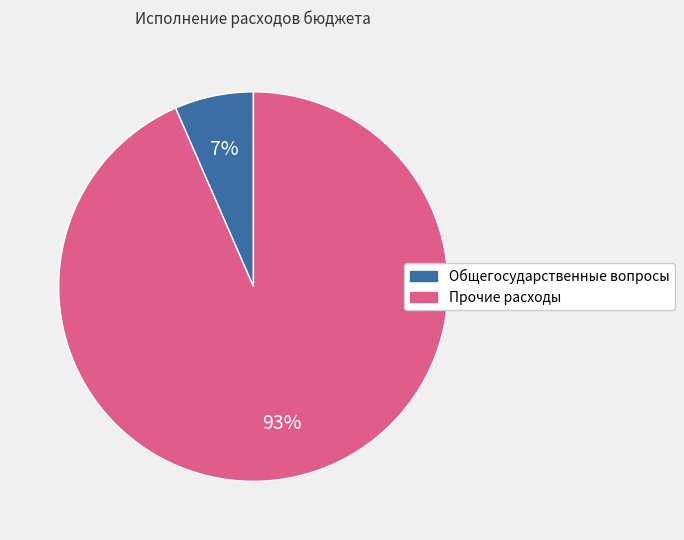

To the nearest percent, what percentage of the pie is Прочие расходы?

93%